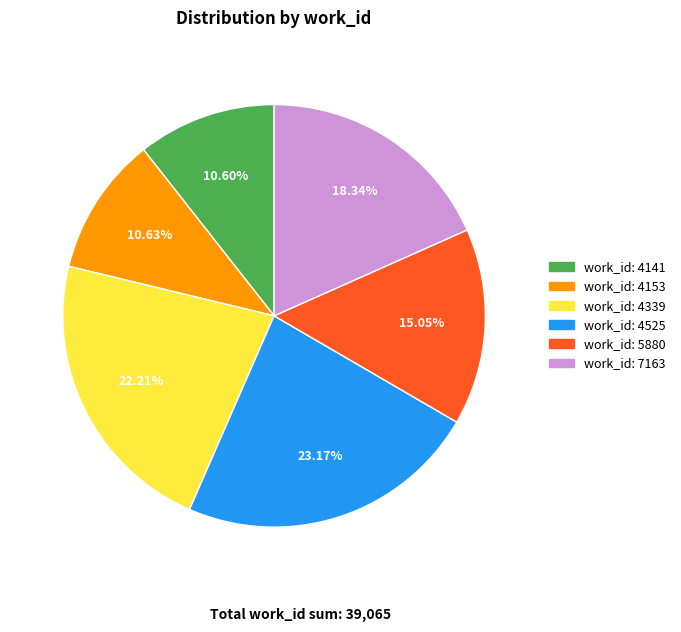

Is there any slice that represents more than half of the pie?

No